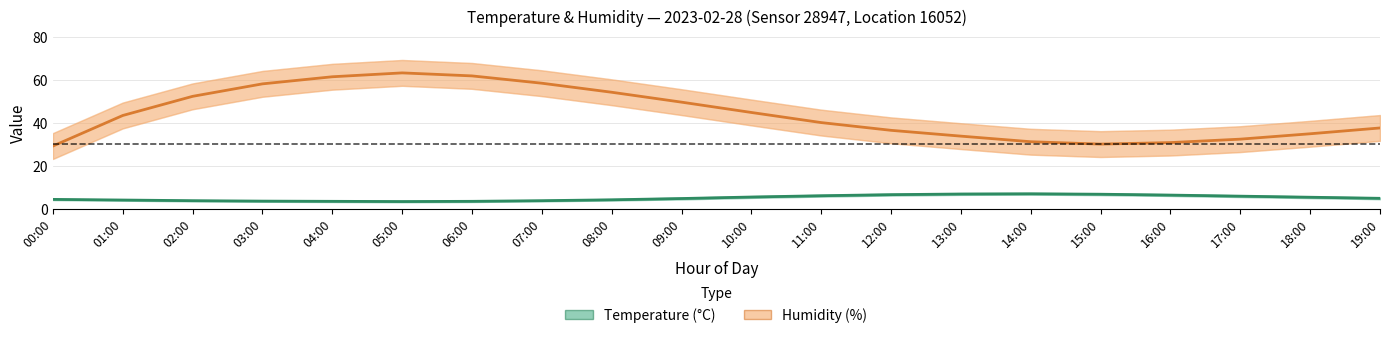

Between 08:00 and 09:00, which series saw the biggest shift?

Humidity